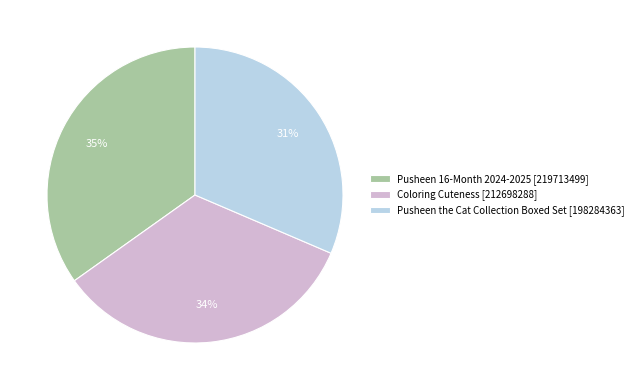

To the nearest percent, what is the combined percentage of Coloring Cuteness [212698288] and Pusheen 16-Month 2024-2025 [219713499]?

69%